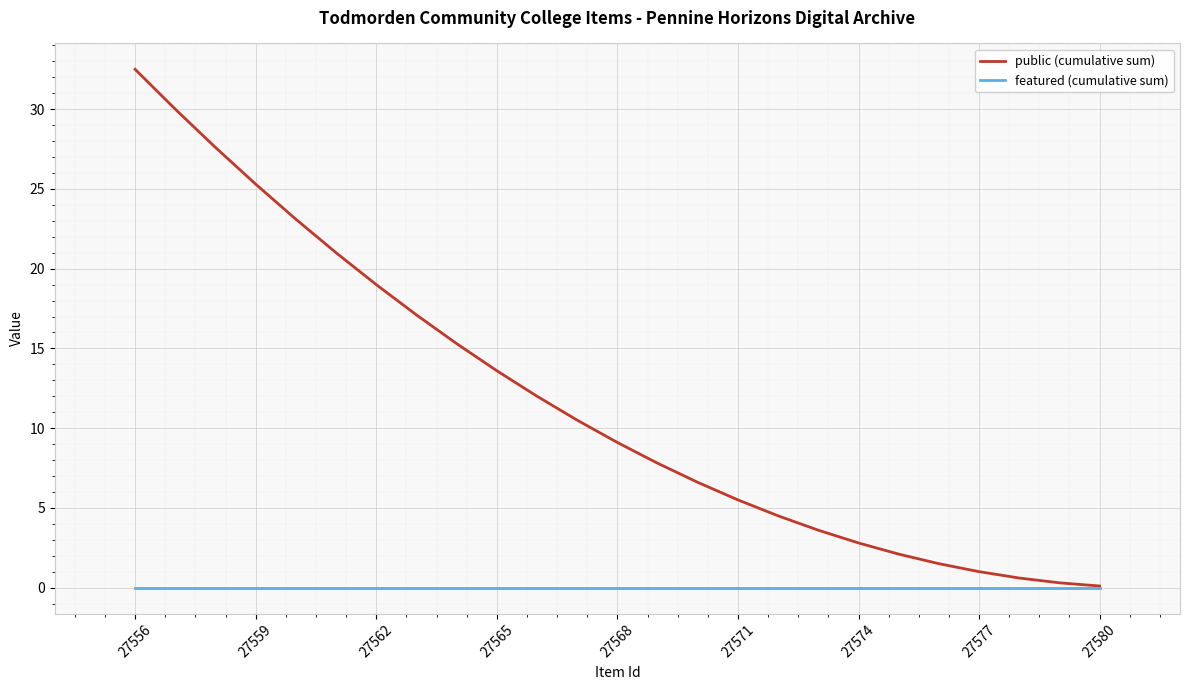

At how many categories does at least one series exceed 12?

11